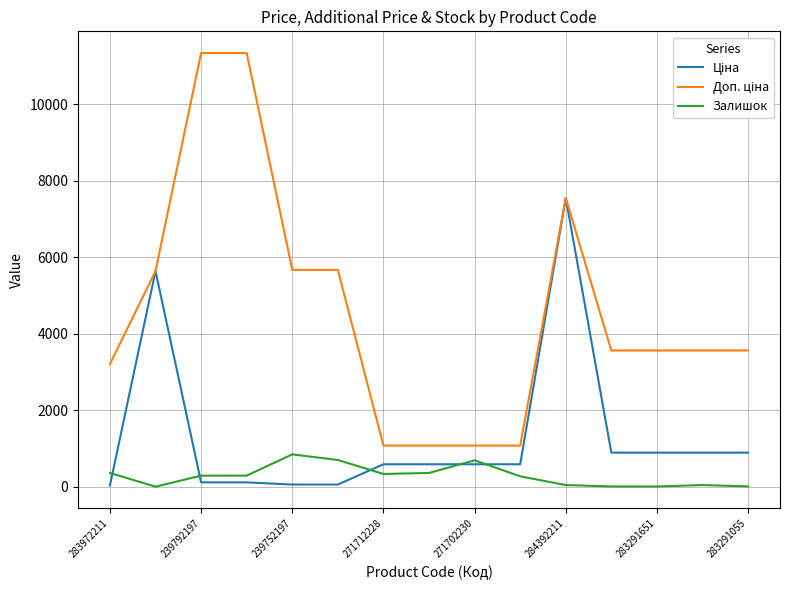

Does the chart display data point markers on the line(s)?

No